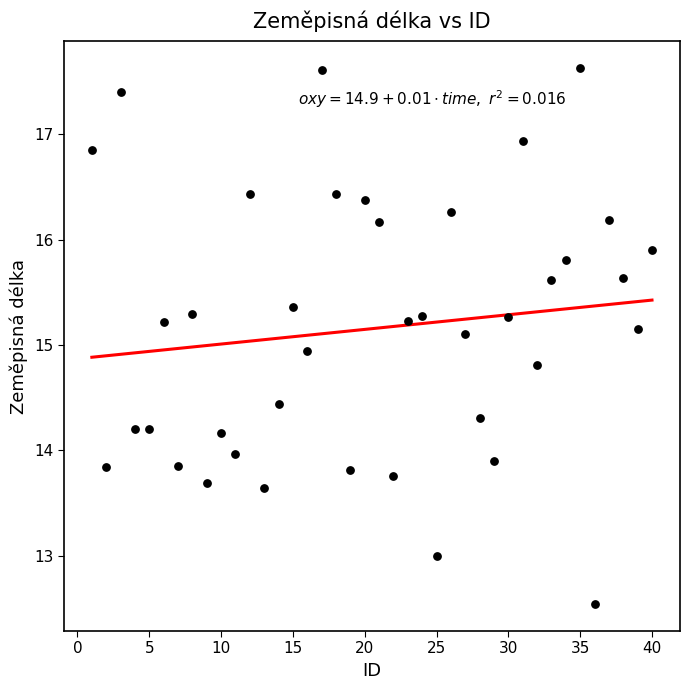

What is the range of Y values (max minus min)?

5.1